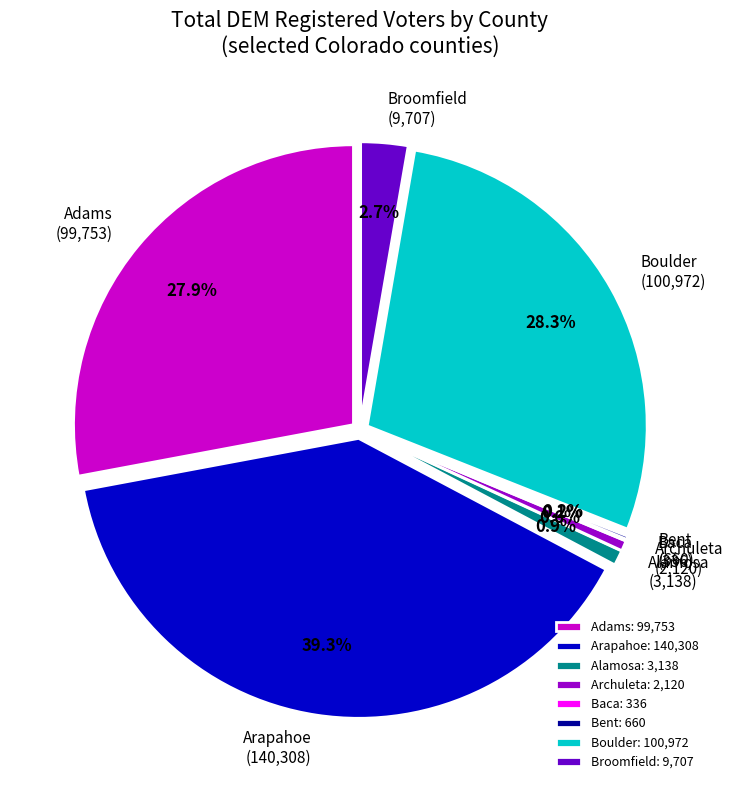

To the nearest percent, what is the combined percentage of Adams and Bent?

28%